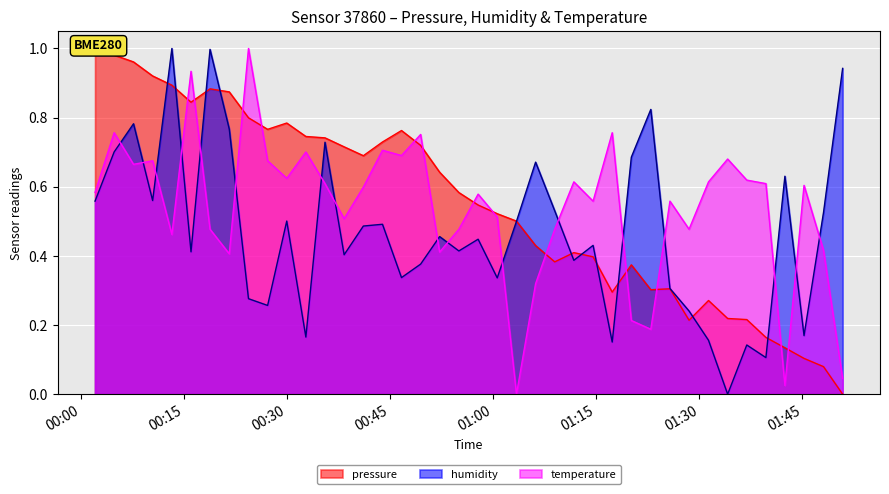

Which series ends up on top after the final intersection of humidity and temperature?

humidity